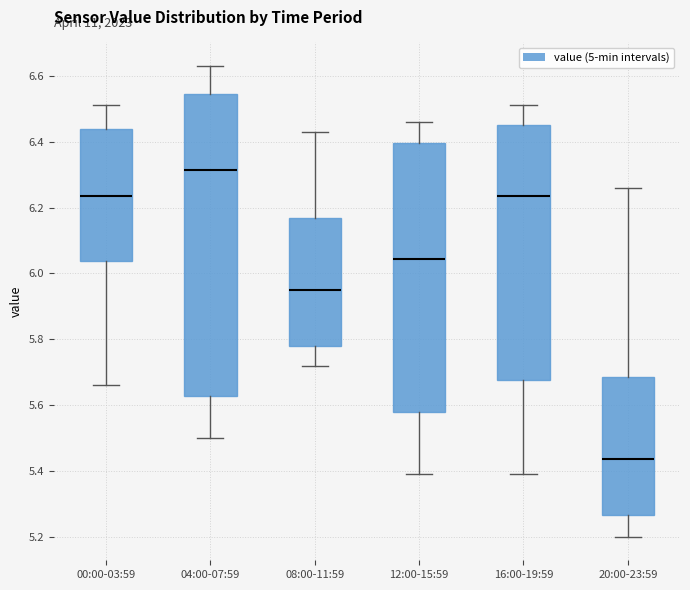

Which box has the highest median line?

04:00-07:59